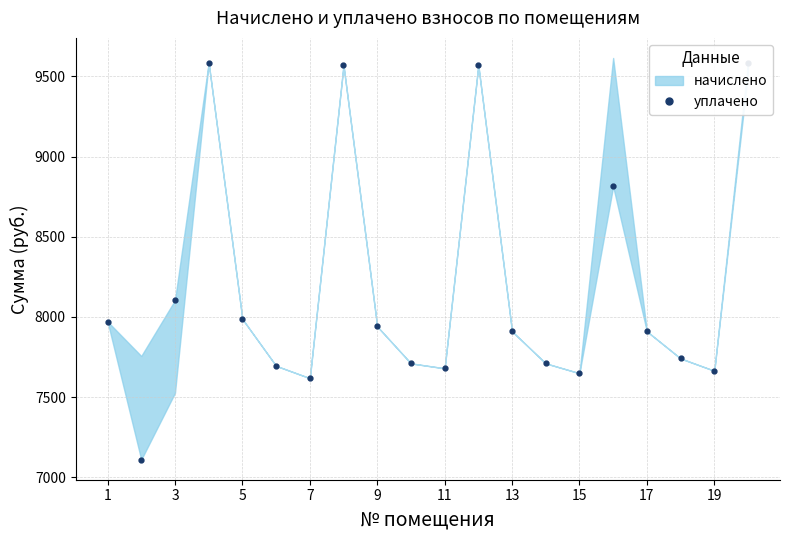

How many data points are above 7910?

11